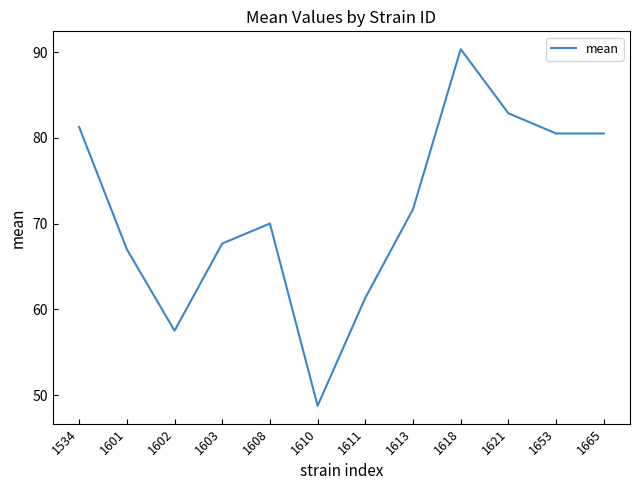

Which label corresponds to the largest value in the chart?

1618